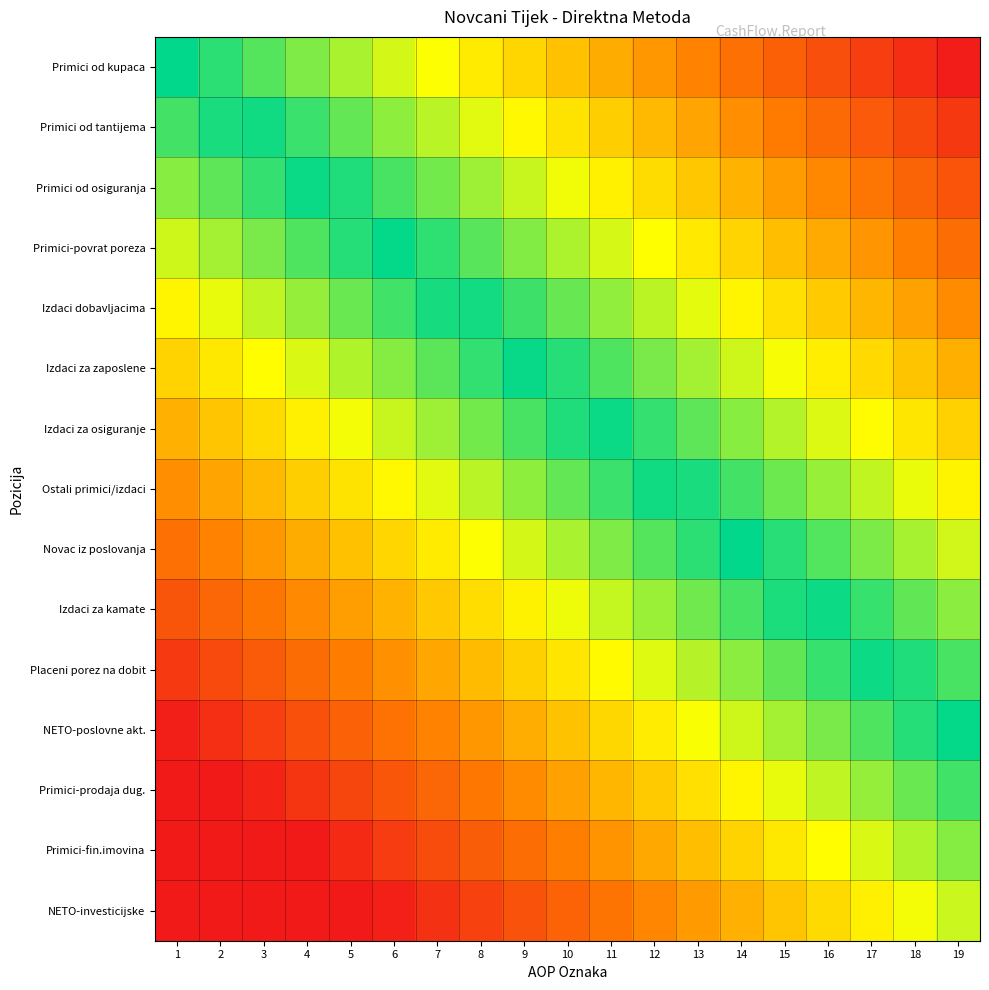

What is the total value across all series at 19?

-4.3